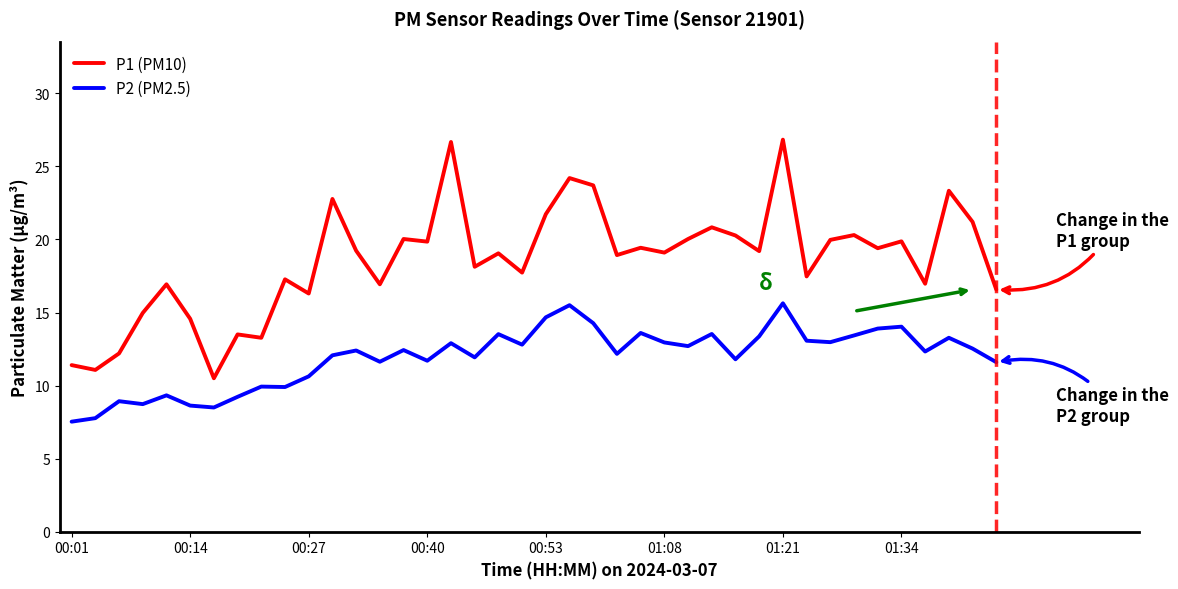

Which series has the largest total across all categories?

P1 (PM10)